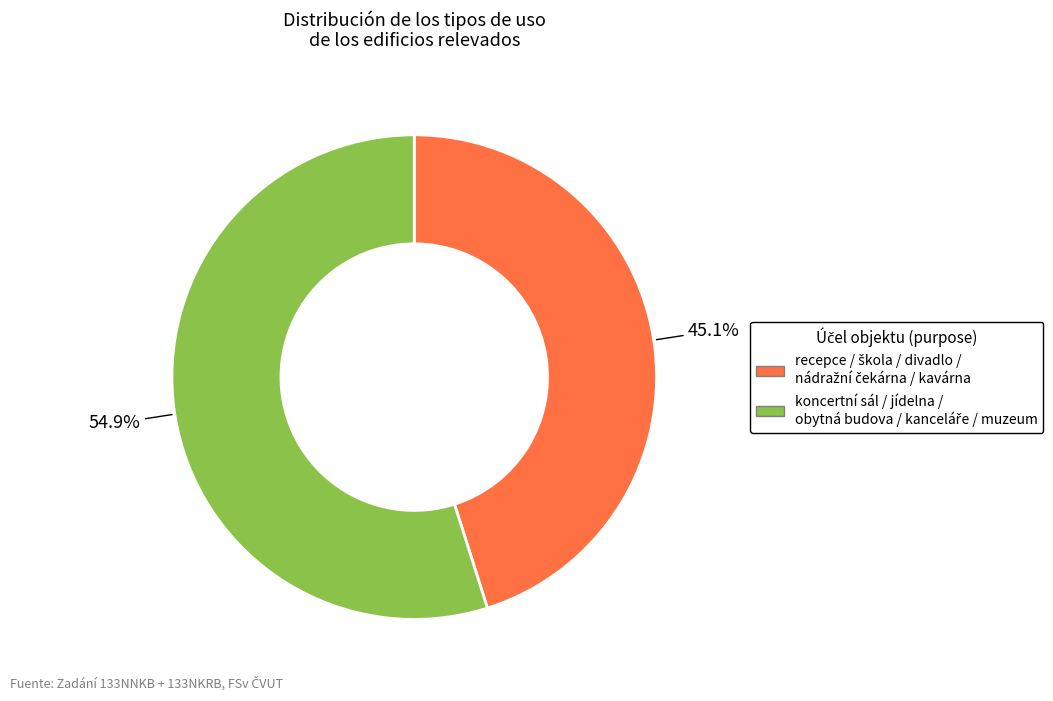

Is there any slice that represents more than half of the pie?

Yes